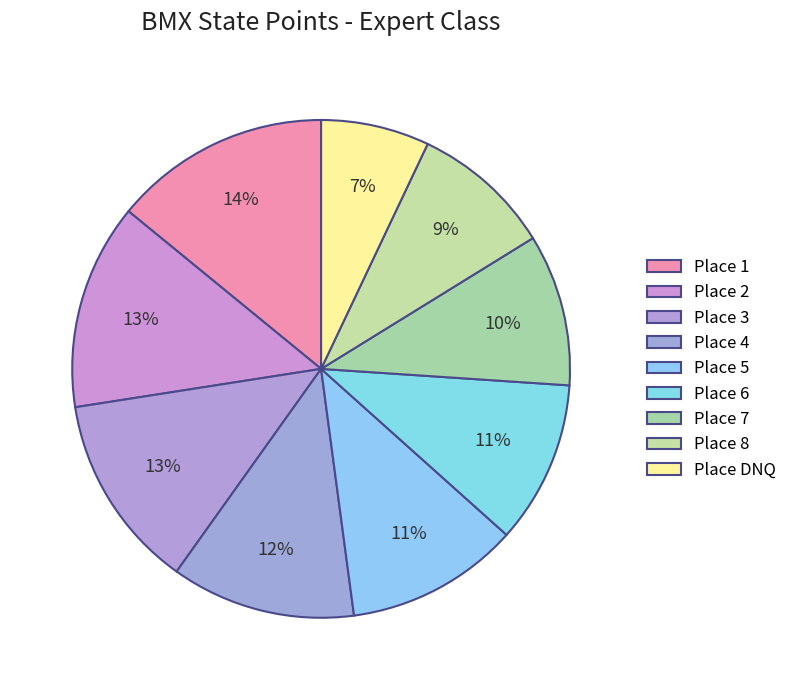

How many segments does this pie chart have?

9